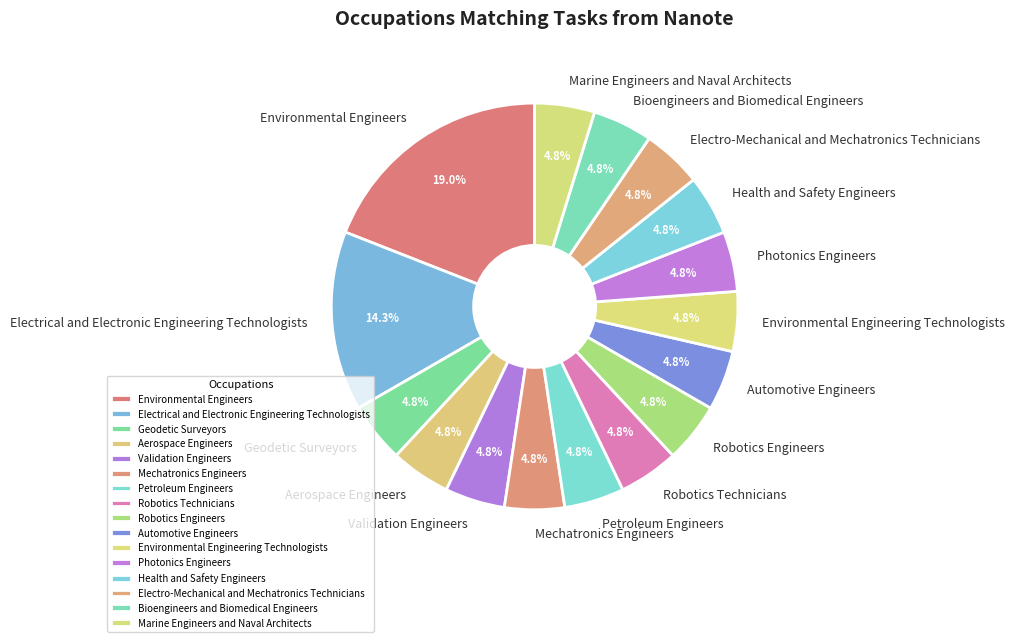

Combined, do Mechatronics Engineers and Automotive Engineers account for over 50%?

No